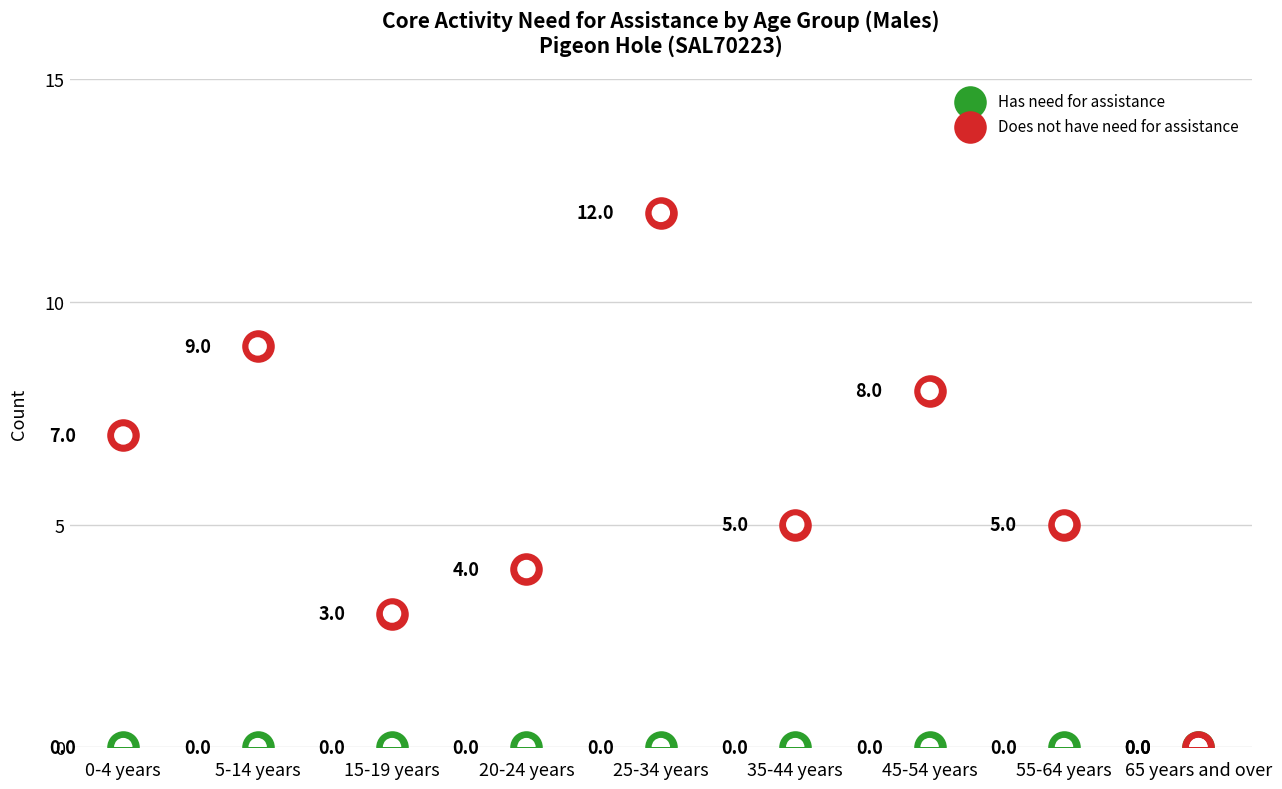

What are all the series names shown in the legend?

Has need for assistance, Does not have need for assistance